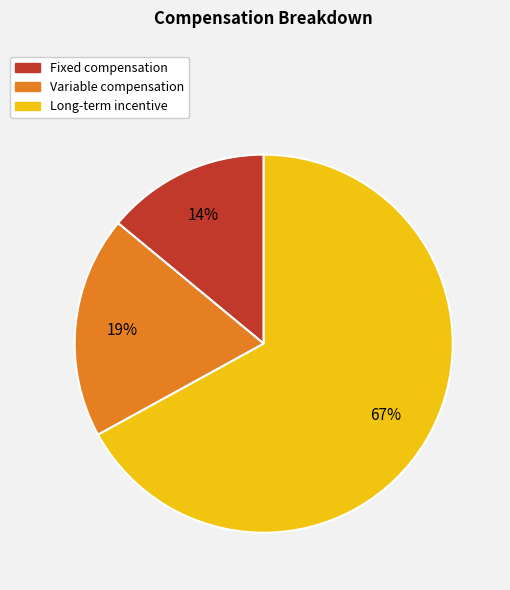

Is it true that Long-term incentive is 67% of the pie?

True